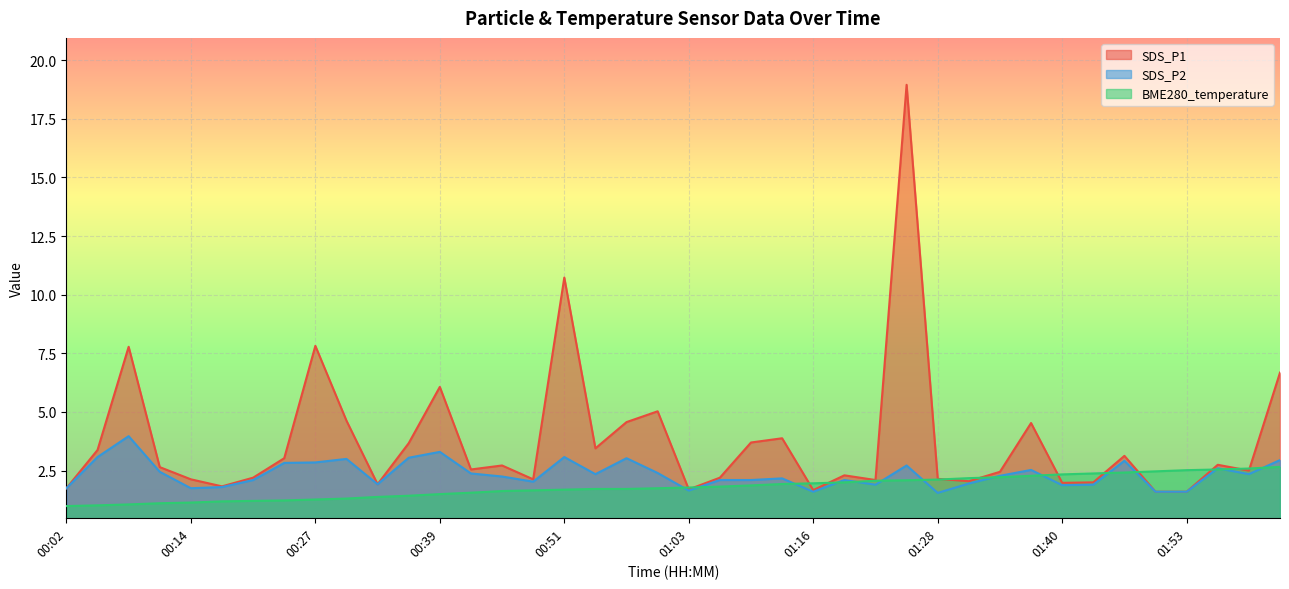

Reading left to right, extract all data points from this chart.

SDS_P1: 00:02=1.8	00:05=3.4	00:08=7.8	00:11=2.6	00:14=2.1	00:17=1.8	00:20=2.2	00:23=3.0	00:27=7.8	00:30=4.6	00:33=1.9	00:36=3.7	00:39=6.1	00:42=2.5	00:45=2.7	00:48=2.1	00:51=10.7	00:54=3.5	00:57=4.6	01:00=5.0	01:03=1.7	01:07=2.2	01:10=3.7	01:13=3.9	01:16=1.7	01:19=2.3	01:22=2.1	01:25=18.9	01:28=2.1	01:31=2.0	01:34=2.5	01:37=4.5	01:40=2.0	01:44=2.0	01:47=3.1	01:50=1.6	01:53=1.6	01:56=2.8	01:59=2.5	02:02=6.7
SDS_P2: 00:02=1.8	00:05=3.1	00:08=4.0	00:11=2.5	00:14=1.8	00:17=1.8	00:20=2.1	00:23=2.8	00:27=2.9	00:30=3.0	00:33=1.9	00:36=3.0	00:39=3.3	00:42=2.4	00:45=2.2	00:48=2.0	00:51=3.1	00:54=2.4	00:57=3.0	01:00=2.4	01:03=1.6	01:07=2.1	01:10=2.1	01:13=2.2	01:16=1.6	01:19=2.1	01:22=1.9	01:25=2.7	01:28=1.6	01:31=1.9	01:34=2.3	01:37=2.5	01:40=1.9	01:44=1.9	01:47=2.9	01:50=1.6	01:53=1.6	01:56=2.6	01:59=2.4	02:02=3.0
BME280_temperature: 00:02=1.0	00:05=1.0	00:08=1.1	00:11=1.1	00:14=1.1	00:17=1.2	00:20=1.2	00:23=1.2	00:27=1.3	00:30=1.3	00:33=1.4	00:36=1.4	00:39=1.5	00:42=1.6	00:45=1.6	00:48=1.7	00:51=1.7	00:54=1.7	00:57=1.7	01:00=1.8	01:03=1.8	01:07=1.8	01:10=1.9	01:13=1.9	01:16=2.0	01:19=2.0	01:22=2.1	01:25=2.1	01:28=2.1	01:31=2.2	01:34=2.2	01:37=2.3	01:40=2.3	01:44=2.4	01:47=2.4	01:50=2.5	01:53=2.5	01:56=2.5	01:59=2.6	02:02=2.7